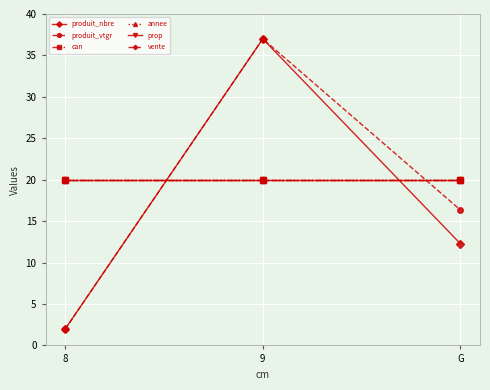

Reading left to right, what are all the values shown in this chart?

produit_nbre: 8=2.0	9=37.0	G=12.3
produit_vtgr: 8=2.0	9=37.0	G=16.4
can: 8=20.0	9=20.0	G=20.0
annee: 8=20.0	9=20.0	G=20.0
prop: 8=20.0	9=20.0	G=20.0
vente: 8=20.0	9=20.0	G=20.0